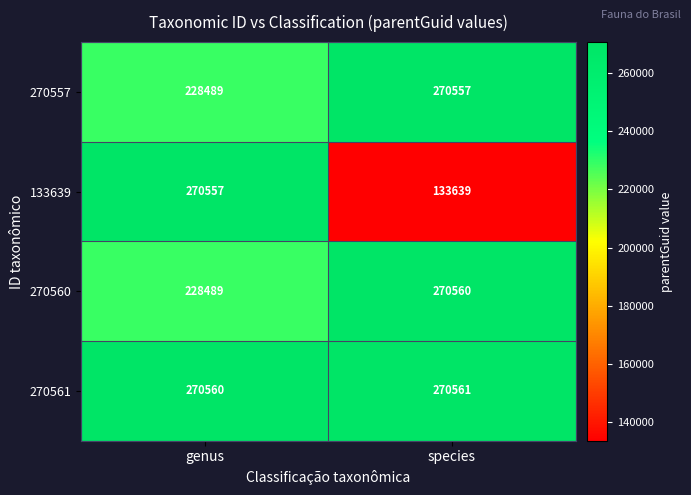

Rank the categories by 270561 value from highest to lowest.

species, genus